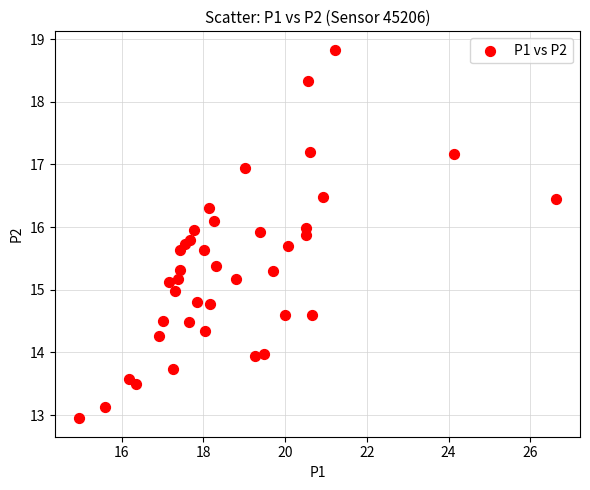

What is the range of Y values (max minus min)?

5.9